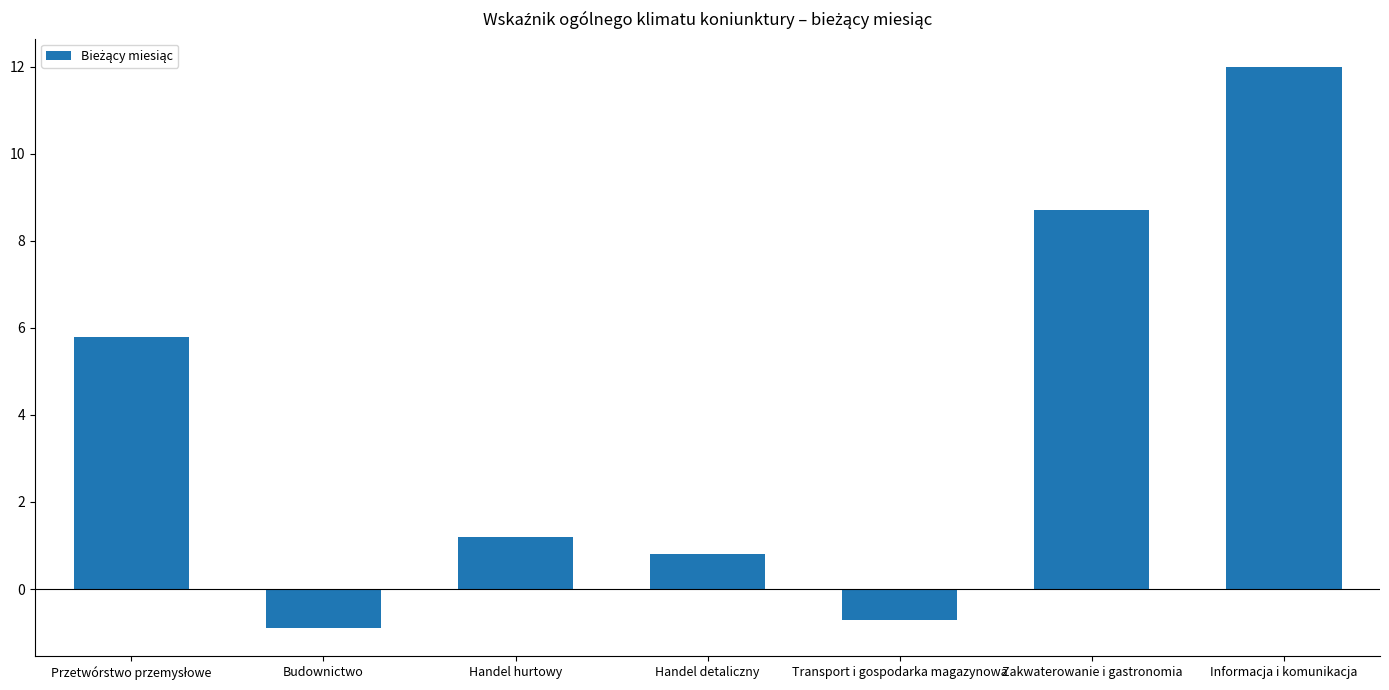

What is the difference between the second highest and minimum values?

9.6